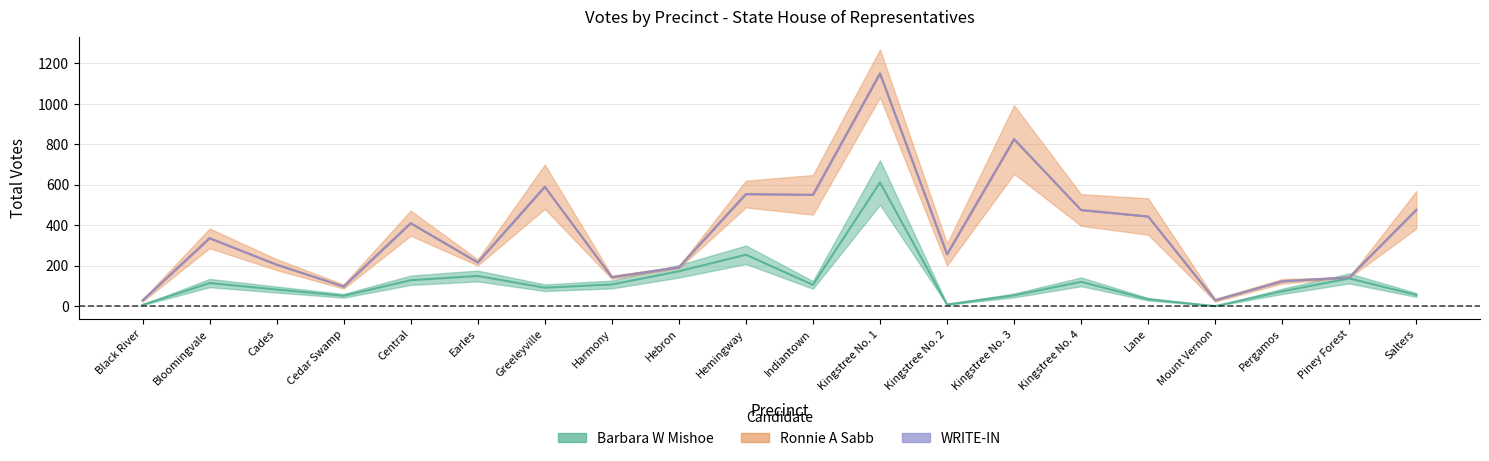

True or false: Ronnie A Sabb and WRITE-IN cross at least once.

False